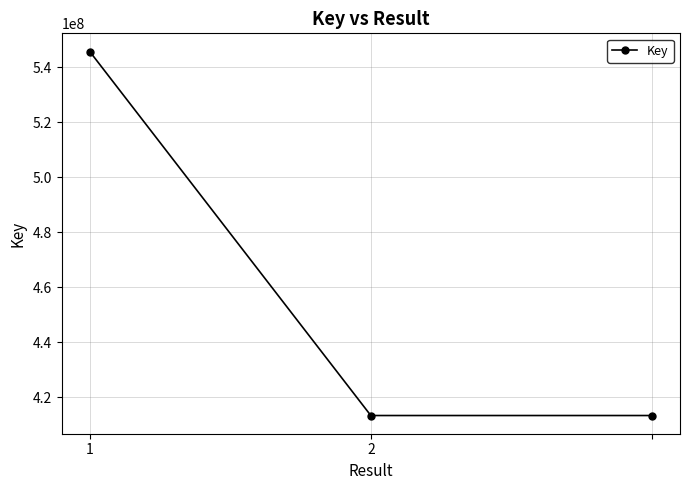

Reading left to right, transcribe all the data shown in this chart.

545708639	413316599	413316599